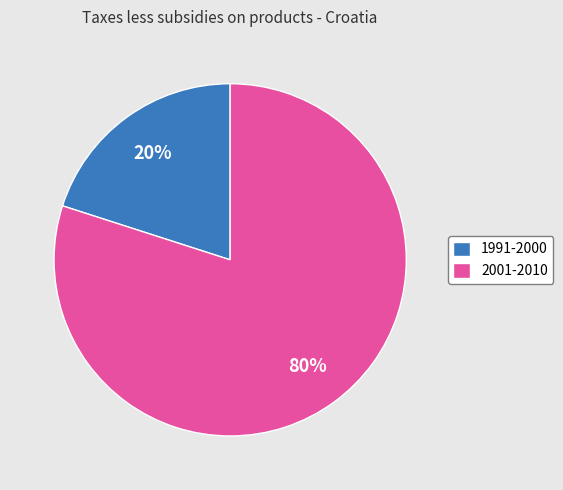

True or false: 1991-2000 accounts for 13% of the total.

False